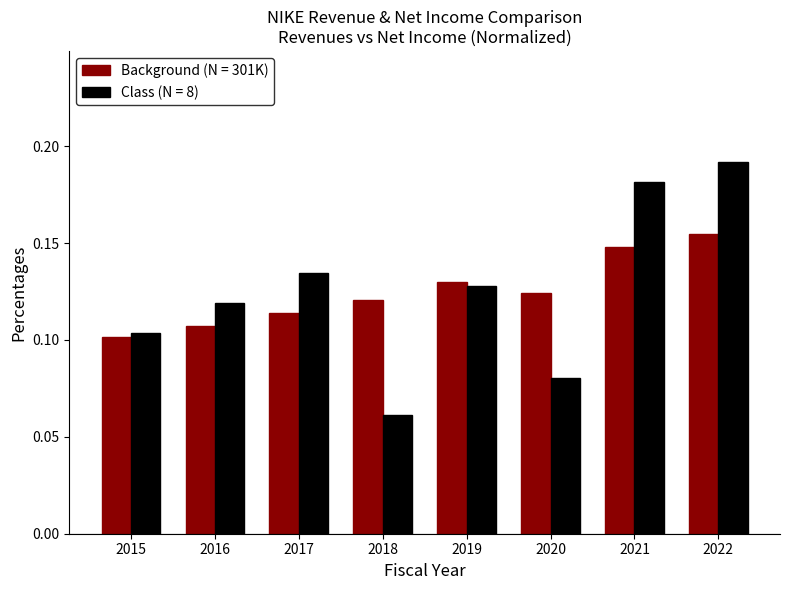

Which label corresponds to the largest value in the chart?

2022